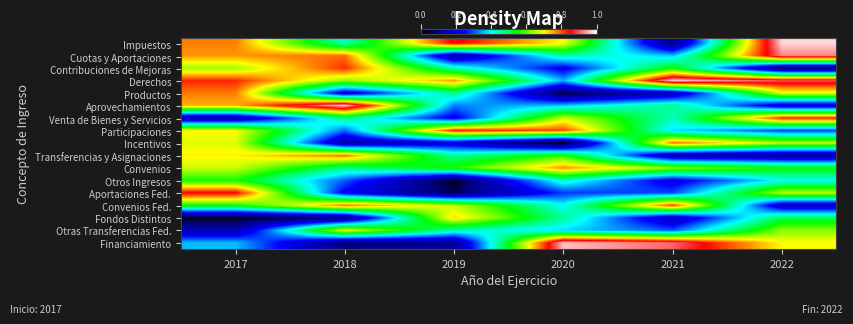

Reading left to right, list all the values displayed in this chart.

Impuestos: 2017=0.8	2018=0.4	2019=0.9	2020=0.7	2021=0.1	2022=1.0
Cuotas y Aportaciones: 2017=0.8	2018=0.8	2019=0.1	2020=0.5	2021=0.4	2022=0.9
Contribuciones de Mejoras: 2017=0.6	2018=0.8	2019=0.4	2020=0.2	2021=0.6	2022=0.1
Derechos: 2017=0.8	2018=0.6	2019=0.8	2020=0.4	2021=1.0	2022=0.9
Productos: 2017=0.8	2018=0.2	2019=0.5	2020=0.0	2021=0.2	2022=0.7
Aprovechamientos: 2017=0.7	2018=1.0	2019=0.3	2020=0.4	2021=0.5	2022=0.2
Venta de Bienes y Servicios: 2017=0.1	2018=0.5	2019=0.2	2020=0.7	2021=0.4	2022=0.8
Participaciones: 2017=0.7	2018=0.3	2019=0.8	2020=0.8	2021=0.4	2022=0.3
Incentivos: 2017=0.7	2018=0.1	2019=0.2	2020=0.0	2021=0.8	2022=0.7
Transferencias y Asignaciones: 2017=0.7	2018=0.8	2019=0.5	2020=0.6	2021=0.1	2022=0.1
Convenios: 2017=0.7	2018=0.5	2019=0.6	2020=0.8	2021=0.6	2022=0.6
Otros Ingresos: 2017=0.6	2018=0.3	2019=0.0	2020=0.4	2021=0.2	2022=0.4
Aportaciones Fed.: 2017=0.9	2018=0.2	2019=0.1	2020=0.3	2021=0.3	2022=0.7
Convenios Fed.: 2017=0.6	2018=0.8	2019=0.7	2020=0.4	2021=0.8	2022=0.2
Fondos Distintos: 2017=0.0	2018=0.1	2019=0.7	2020=0.5	2021=0.2	2022=0.5
Otras Transferencias Fed.: 2017=0.2	2018=0.7	2019=0.4	2020=0.4	2021=0.3	2022=0.6
Financiamiento: 2017=0.4	2018=0.1	2019=0.1	2020=1.0	2021=0.9	2022=0.7